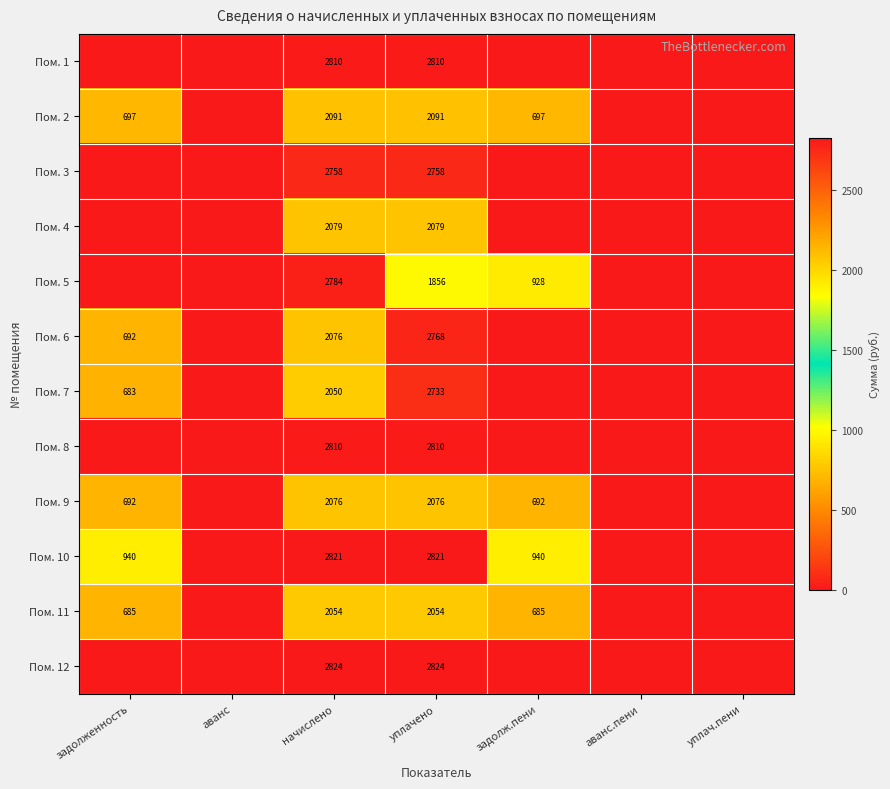

The value of Пом. 2 at уплачено is 1360. True or false?

False